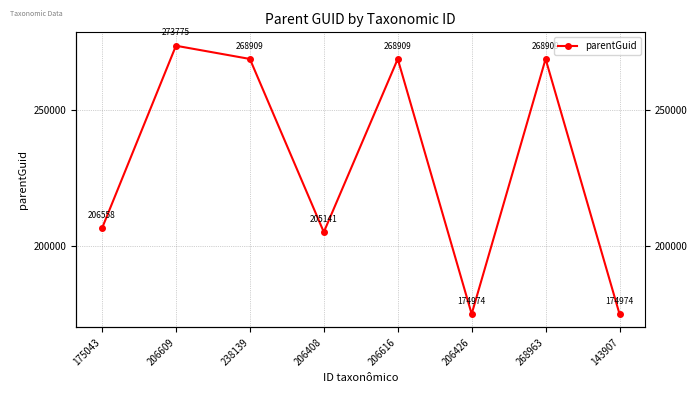

Reading left to right, list all the values displayed in this chart.

206558	273775	268909	205141	268909	174974	268909	174974